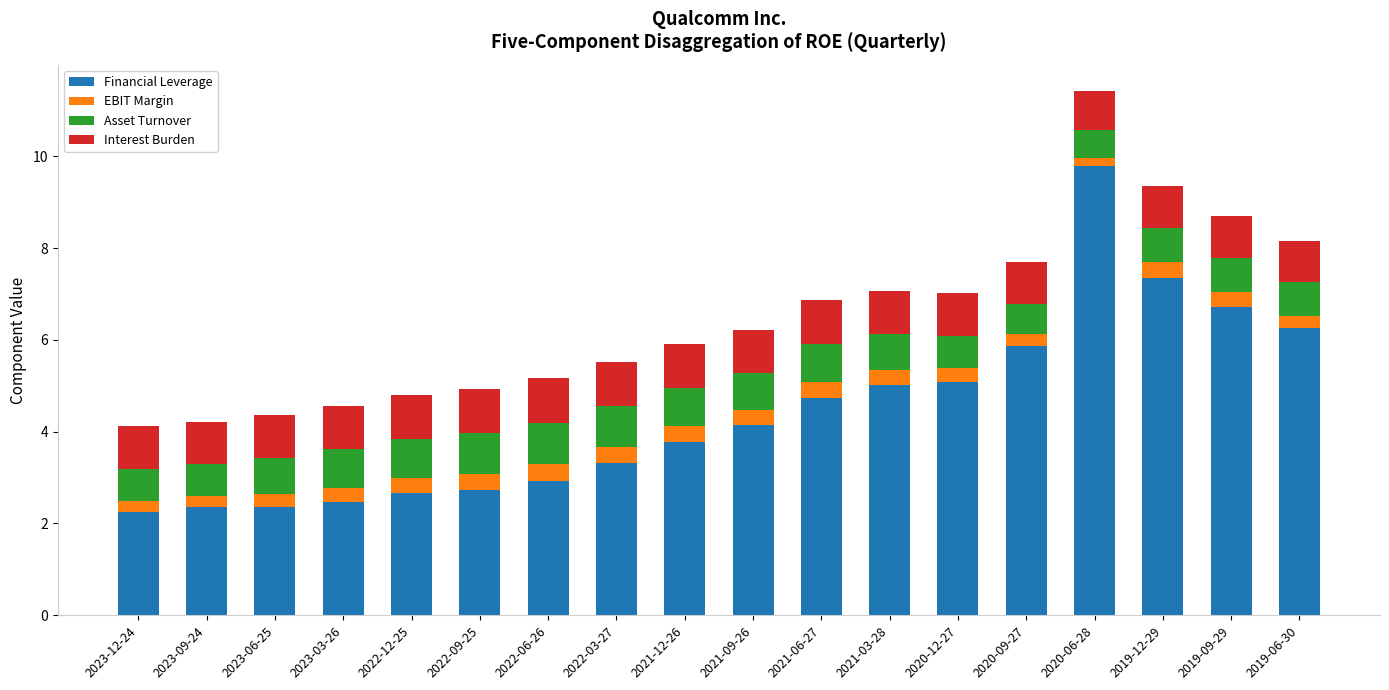

What is the sum of the Financial Leverage values at 2020-09-27 and 2021-03-28?

10.9